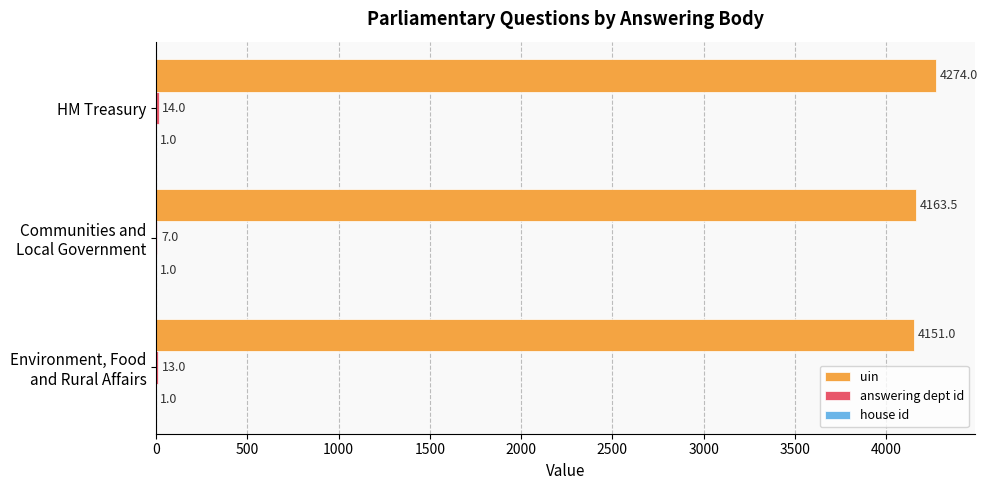

Which series has the largest total across all categories?

uin